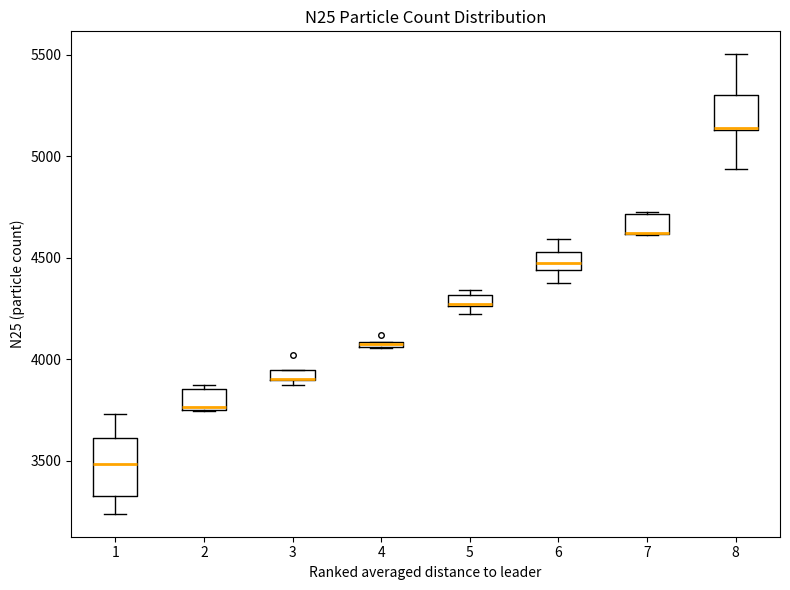

Comparing the boxes themselves (not the whiskers), which one is the tallest?

1